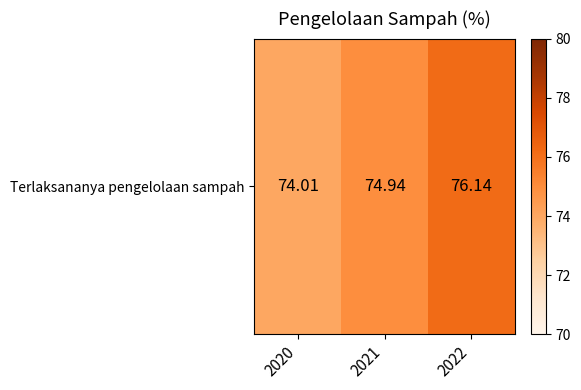

What is the maximum value shown in the chart?

76.1